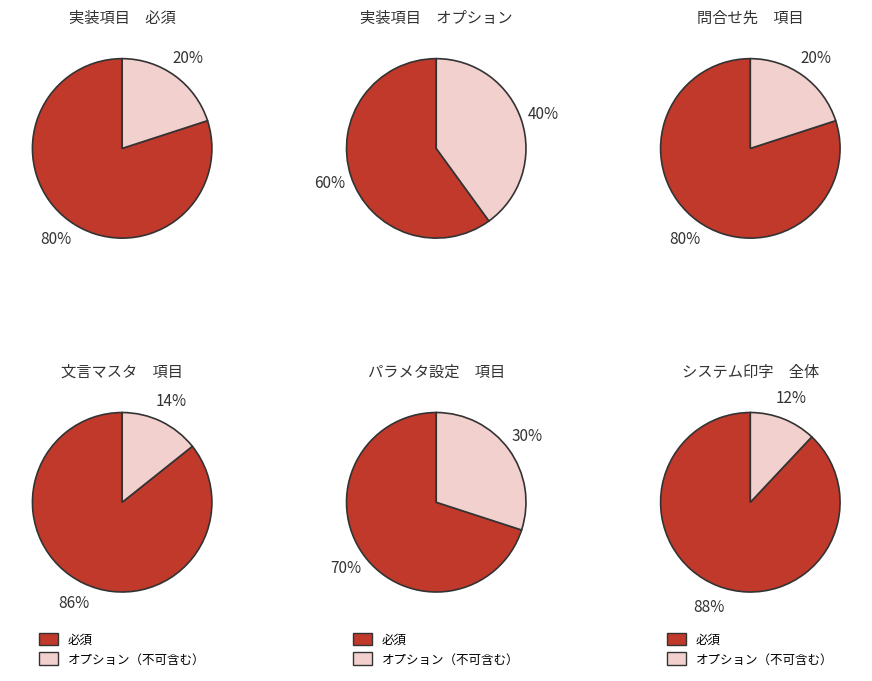

How much of the chart is everything except オプション?

80.0%